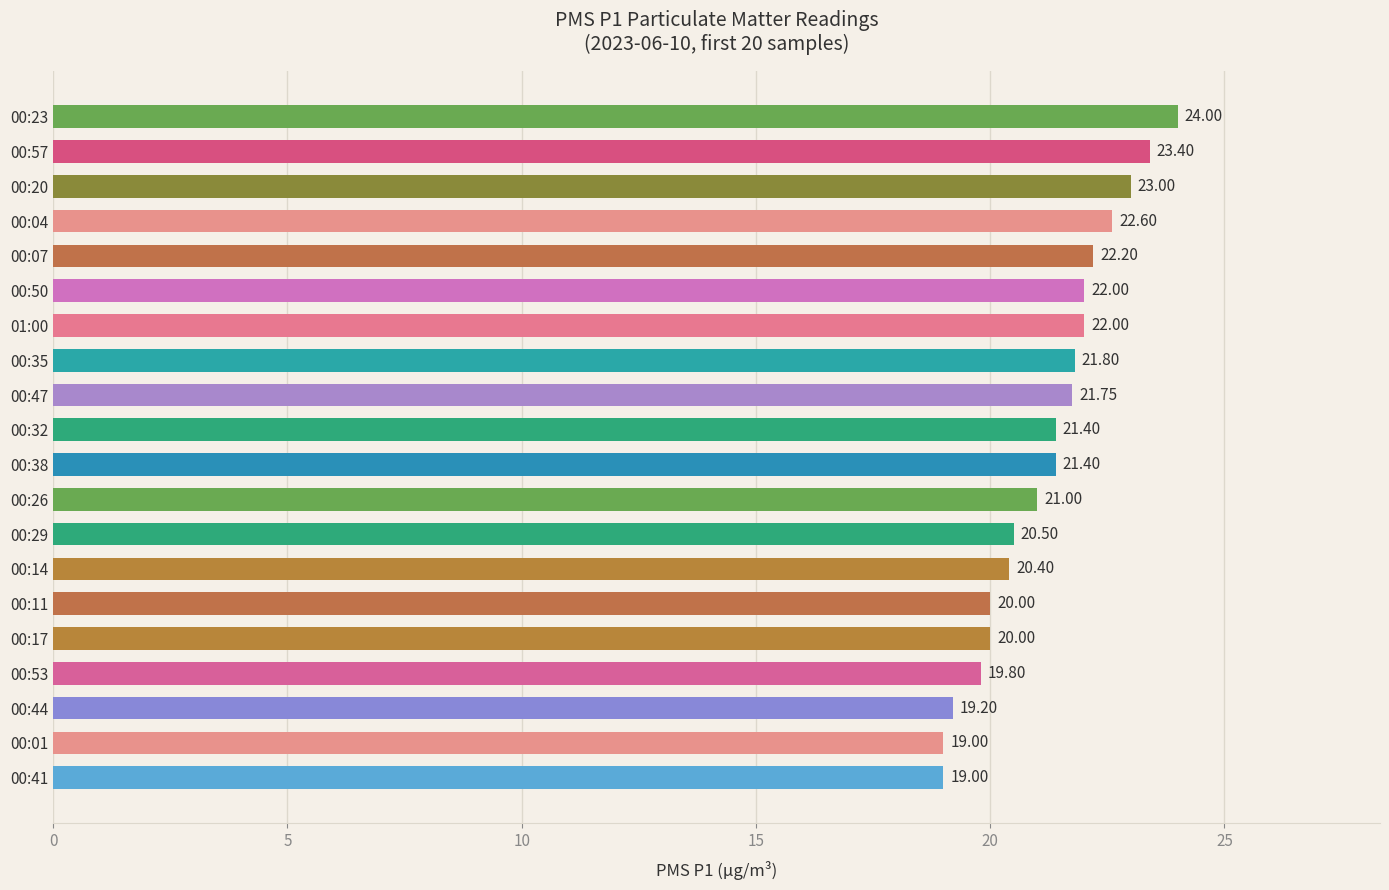

Which has a higher value, 00:53 or 00:44?

00:53